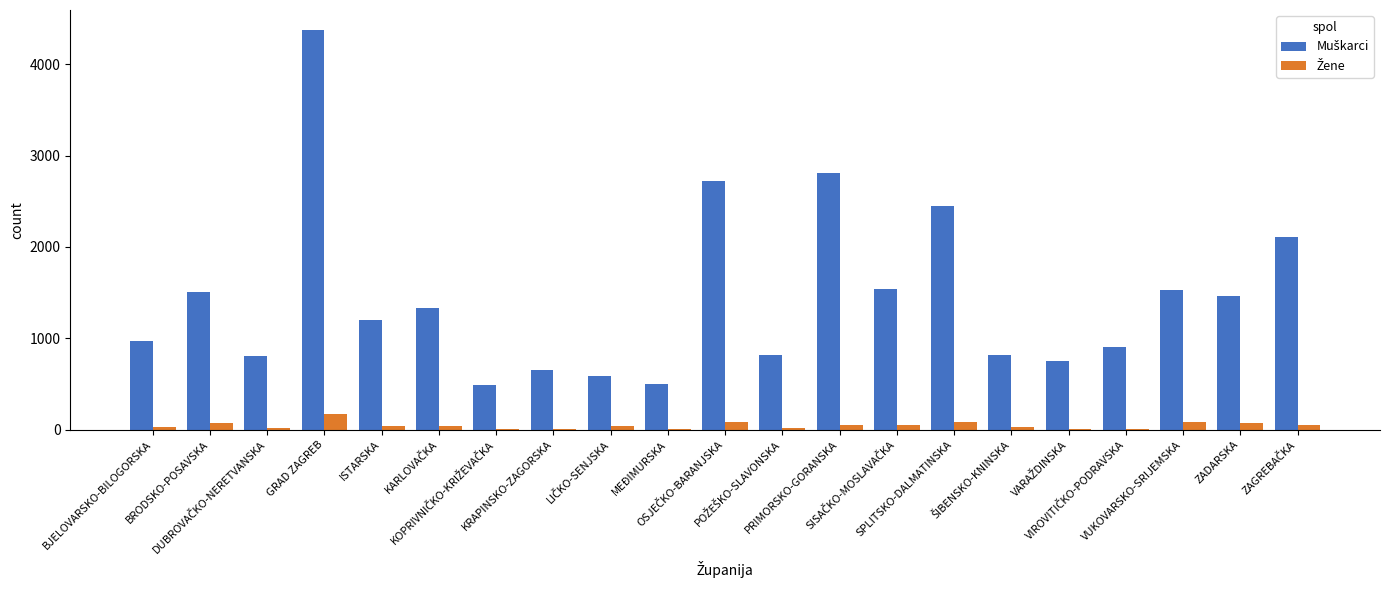

At which category is the sum across all series the highest?

GRAD ZAGREB